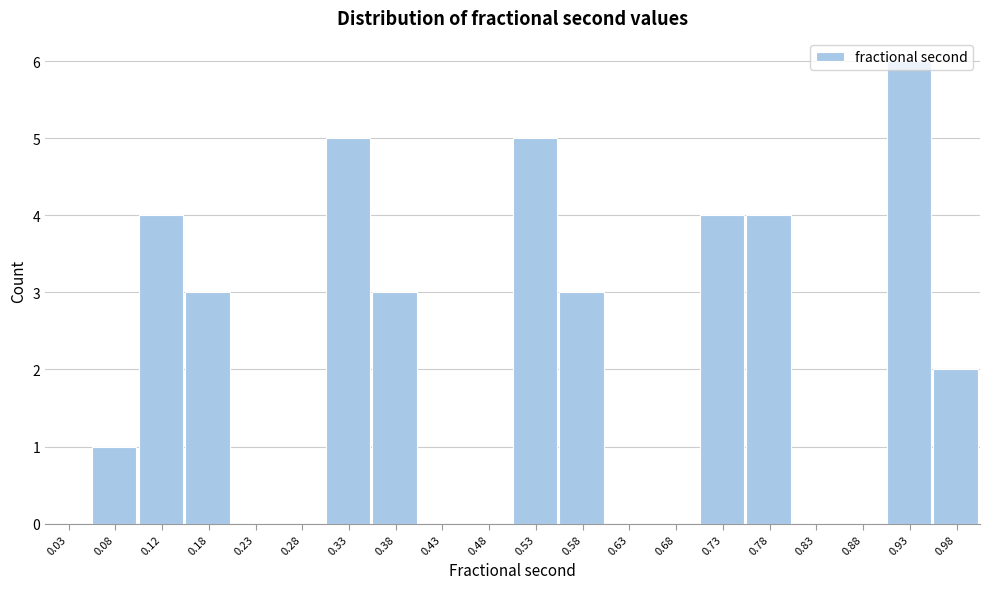

Reading left to right, transcribe this chart: for each bar, give the range it covers on the x-axis and its height. The values are not printed on the chart, so give them approximately, as read against the axis.

0.00 to 0.05: 0
0.05 to 0.10: 1
0.10 to 0.15: 4
0.15 to 0.20: 3
0.20 to 0.25: 0
0.25 to 0.30: 0
0.30 to 0.35: 5
0.35 to 0.40: 3
0.40 to 0.45: 0
0.45 to 0.50: 0
0.50 to 0.55: 5
0.55 to 0.60: 3
0.60 to 0.65: 0
0.65 to 0.70: 0
0.70 to 0.75: 4
0.75 to 0.80: 4
0.80 to 0.85: 0
0.85 to 0.90: 0
0.90 to 0.95: 6
0.95 to 1.00: 2